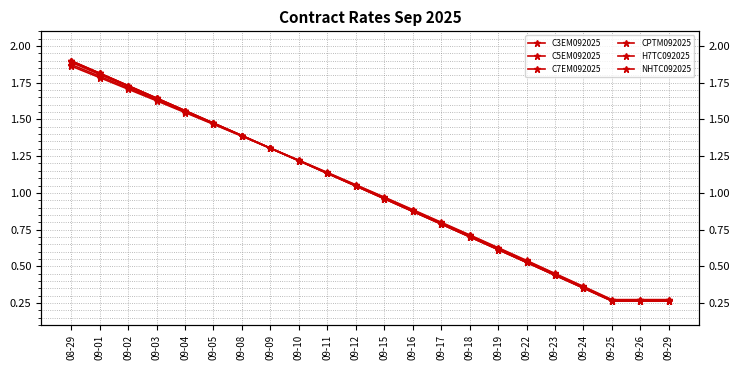

Between 09-03 and 09-15, which is larger?

09-03